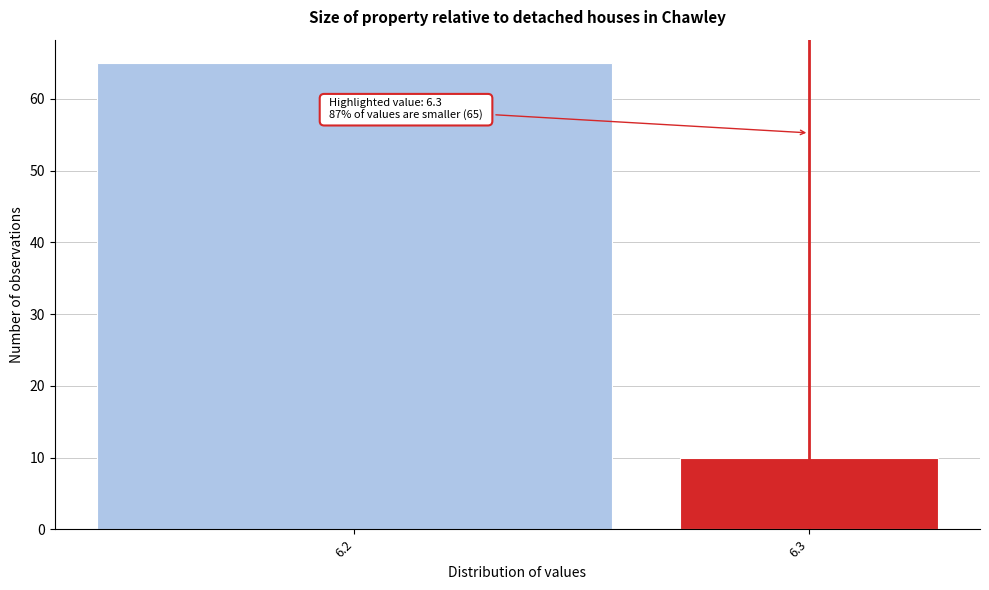

Reading left to right, what are all the values shown in this chart?

65	10